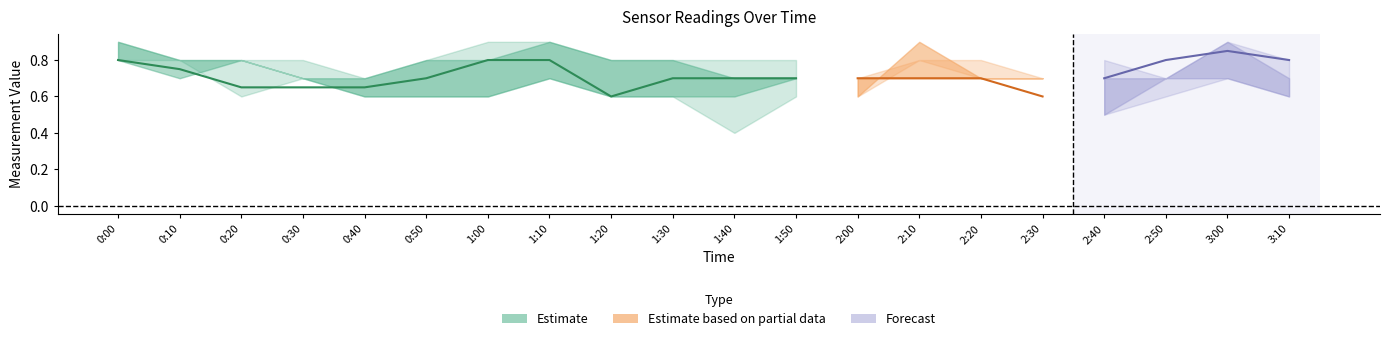

At how many categories does at least one series exceed 0?

20